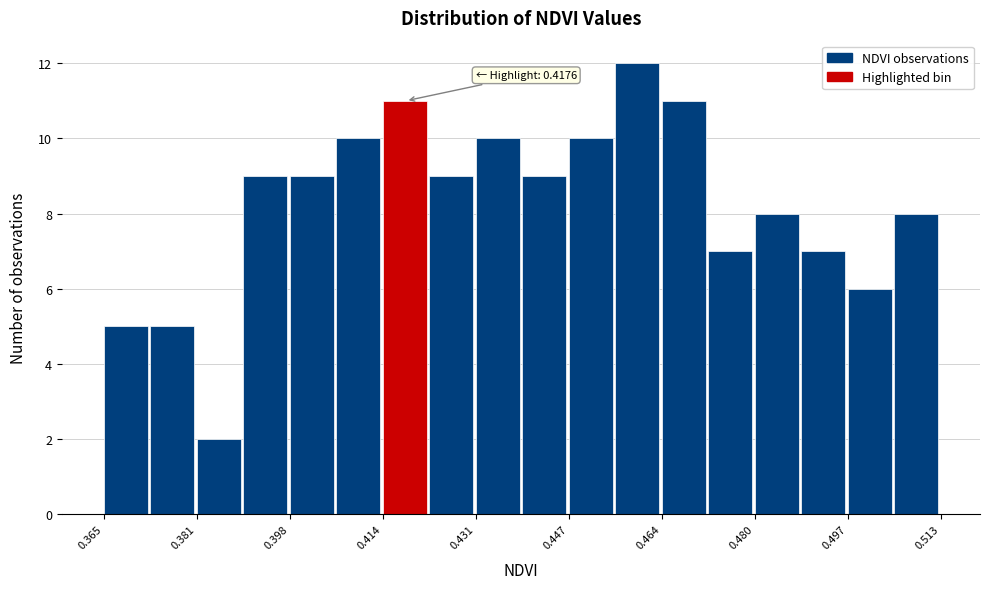

Over which range of the x-axis is the bar tallest?

0.456 to 0.464